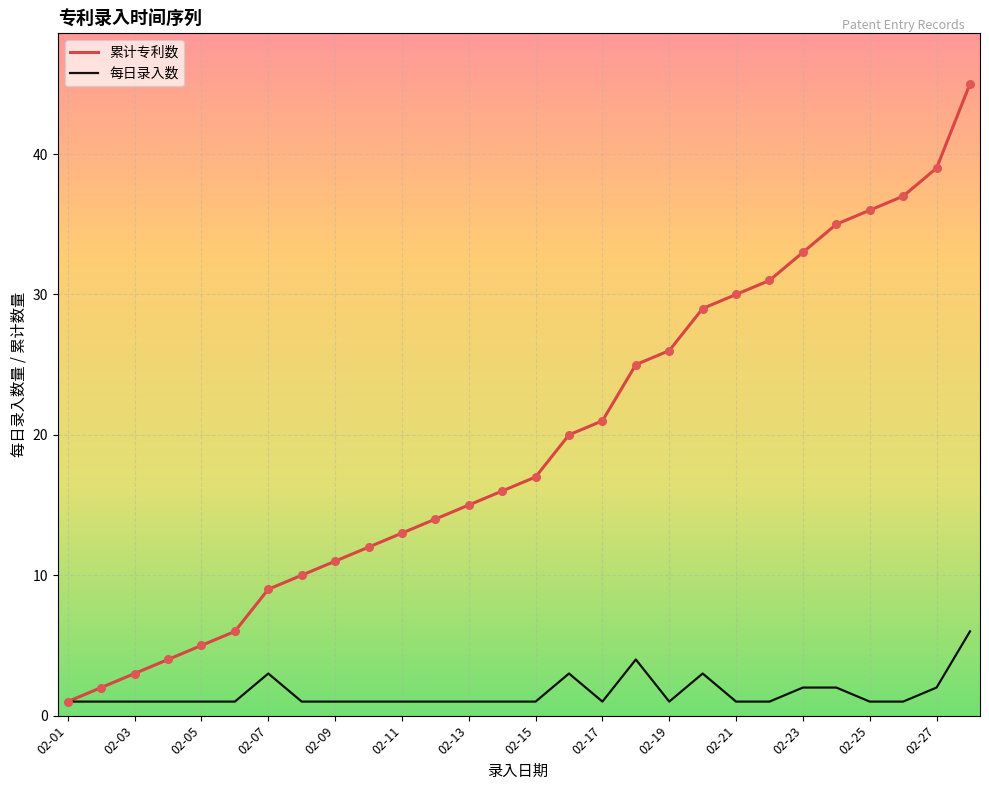

Which series has the largest total across all categories?

累计专利数